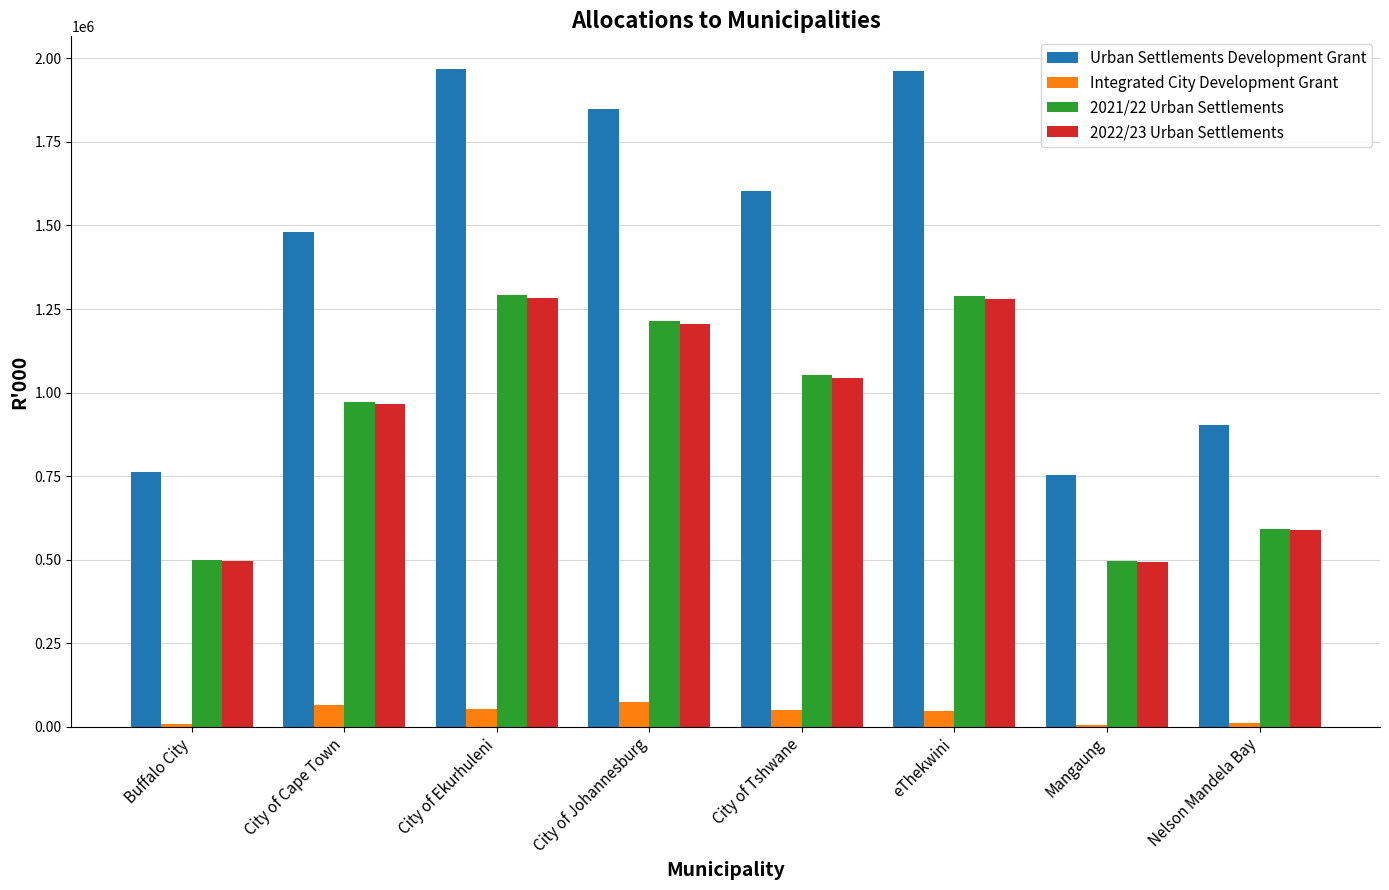

Count the number of data series in this chart.

4